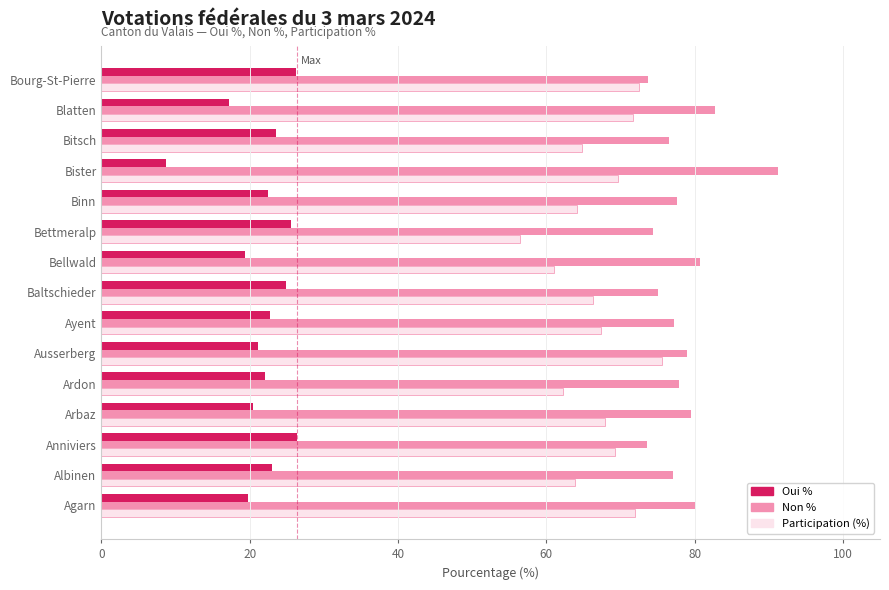

What is the smallest value displayed?

8.7